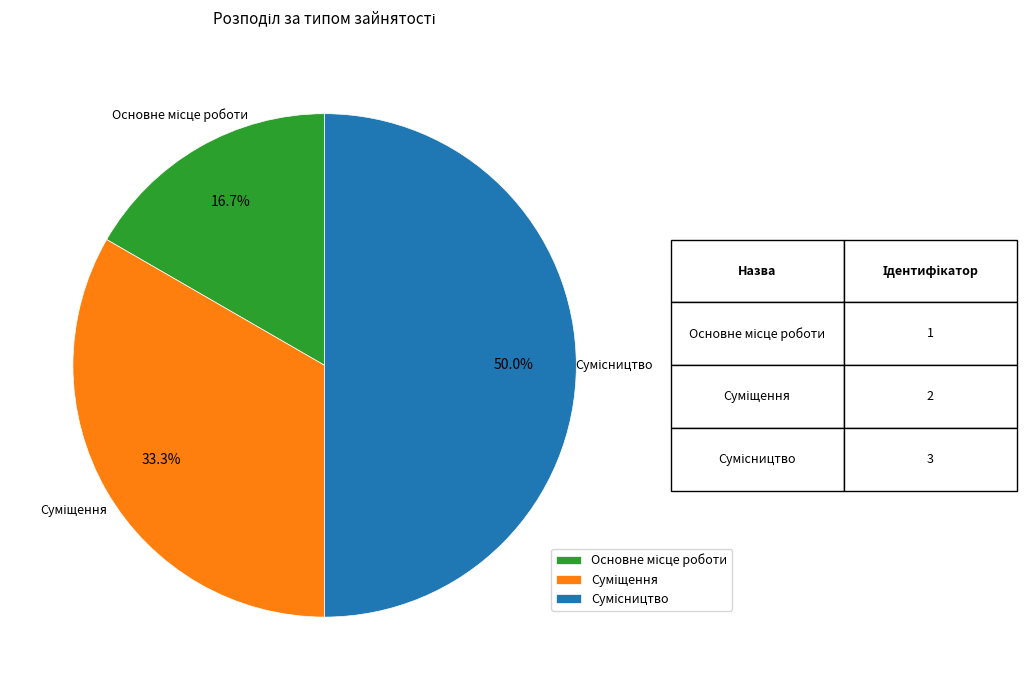

Combined, what portion of the pie is Основне місце роботи and Сумісництво?

66.7%